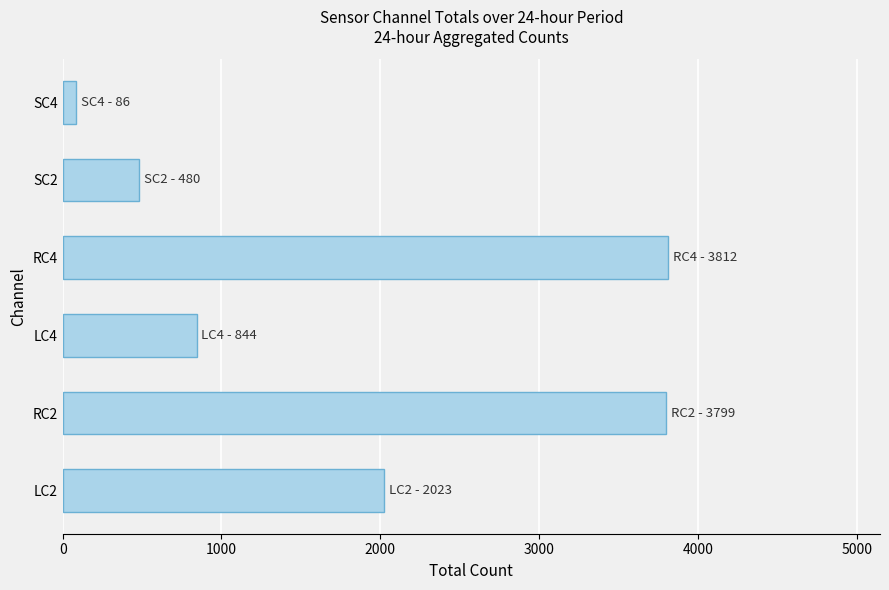

What is the change in value from RC4 to SC2?

-3332